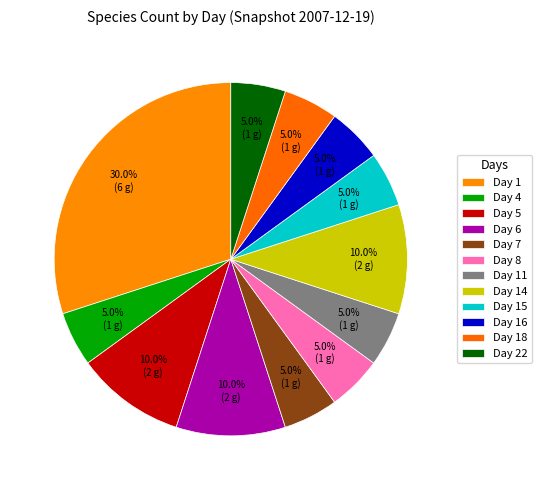

Does Day 14 account for over 50% of the chart?

No